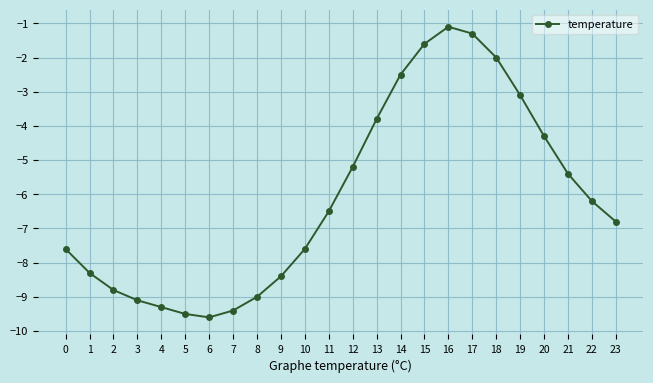

Where is the first local minimum?

6